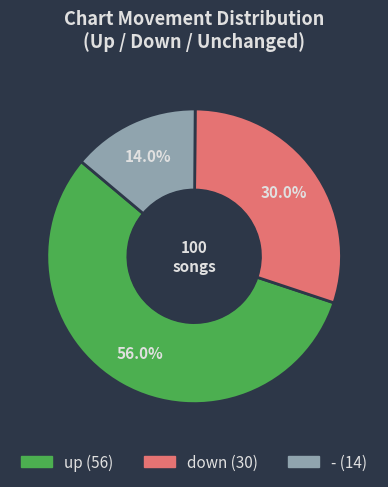

Does up account for over 50% of the chart?

Yes